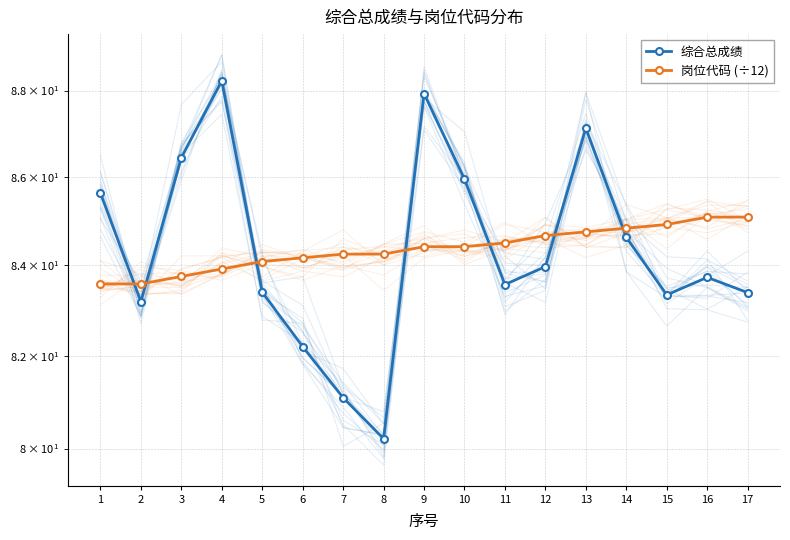

Reading left to right, extract all data points from this chart.

综合总成绩: 85.6	83.2	86.4	88.2	83.4	82.2	81.1	80.2	87.9	86.0	83.6	84.0	87.1	84.6	83.3	83.7	83.4
岗位代码 (÷12): 83.6	83.6	83.8	83.9	84.1	84.2	84.2	84.2	84.4	84.4	84.5	84.7	84.8	84.8	84.9	85.1	85.1